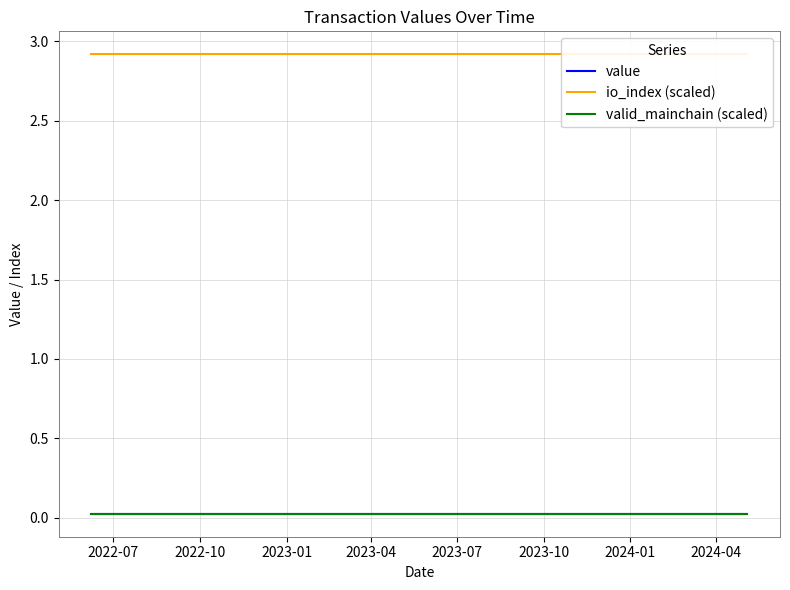

Reading right to left, extract all data points from this chart.

value: 0.0	0.0	0.0	0.0	0.0	0.0	0.0	0.0	0.0	0.0	0.0	0.0	0.0	0.0	0.0	0.0	0.0	0.0	0.0	0.0	0.0	0.0	0.0	0.0
io_index (scaled): 2.9	2.9	2.9	2.9	2.9	2.9	2.9	2.9	2.9	2.9	2.9	2.9	2.9	2.9	2.9	2.9	2.9	2.9	2.9	2.9	2.9	2.9	2.9	2.9
valid_mainchain (scaled): 0.0	0.0	0.0	0.0	0.0	0.0	0.0	0.0	0.0	0.0	0.0	0.0	0.0	0.0	0.0	0.0	0.0	0.0	0.0	0.0	0.0	0.0	0.0	0.0